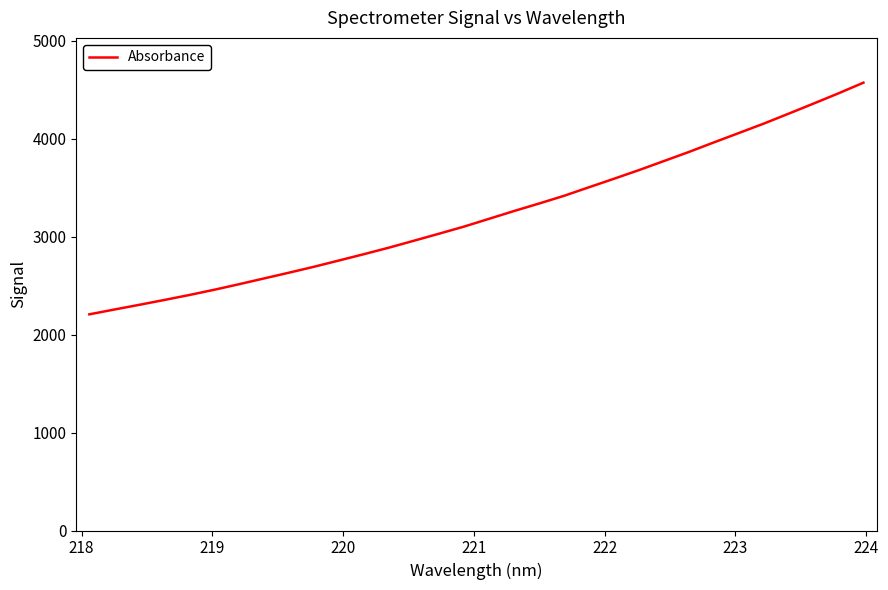

What is the difference between the maximum and minimum values?

2364.4